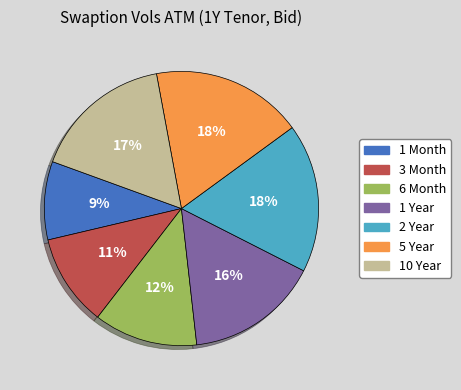

Which category has the smallest portion of the pie?

1 Month